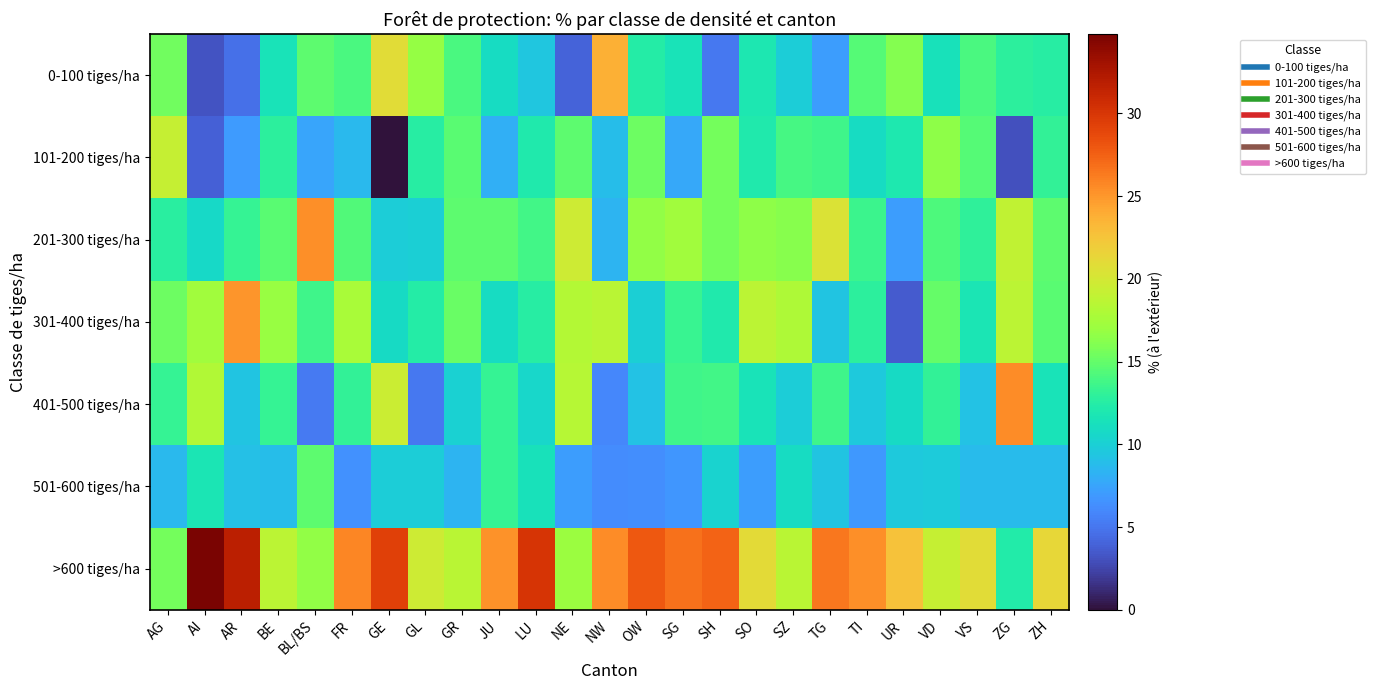

At which category is the sum across all series the highest?

AG